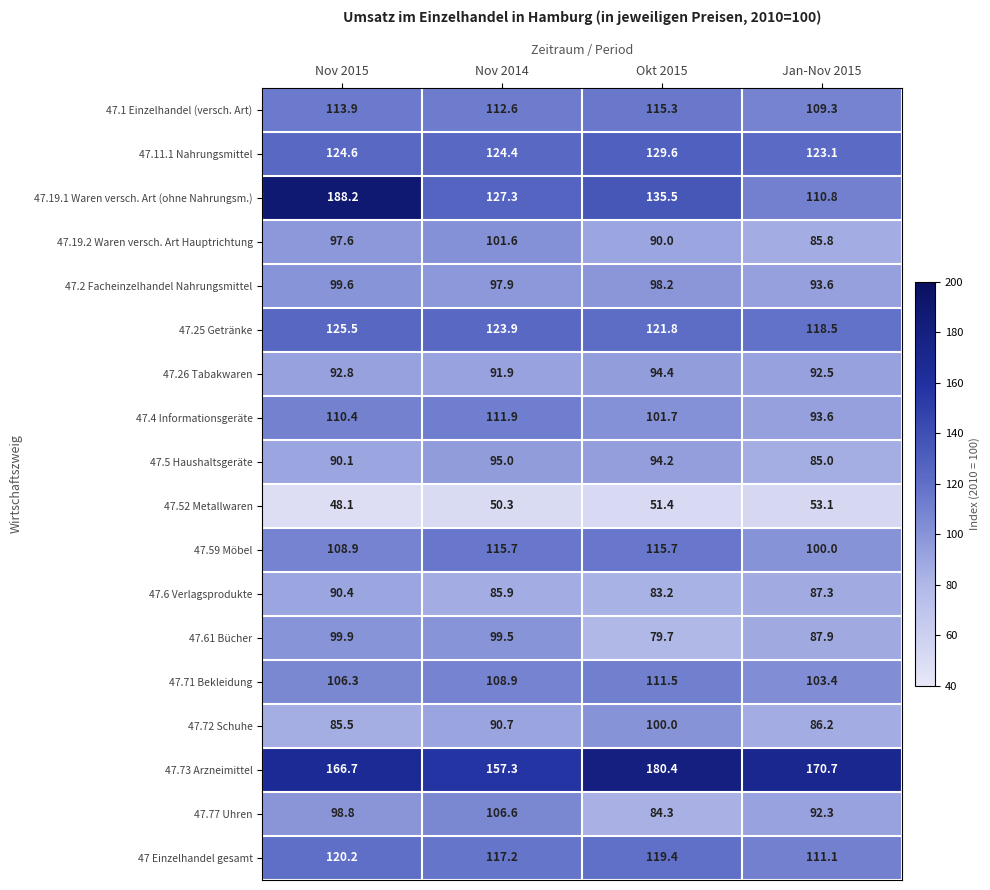

How many categories are shown in the chart?

4